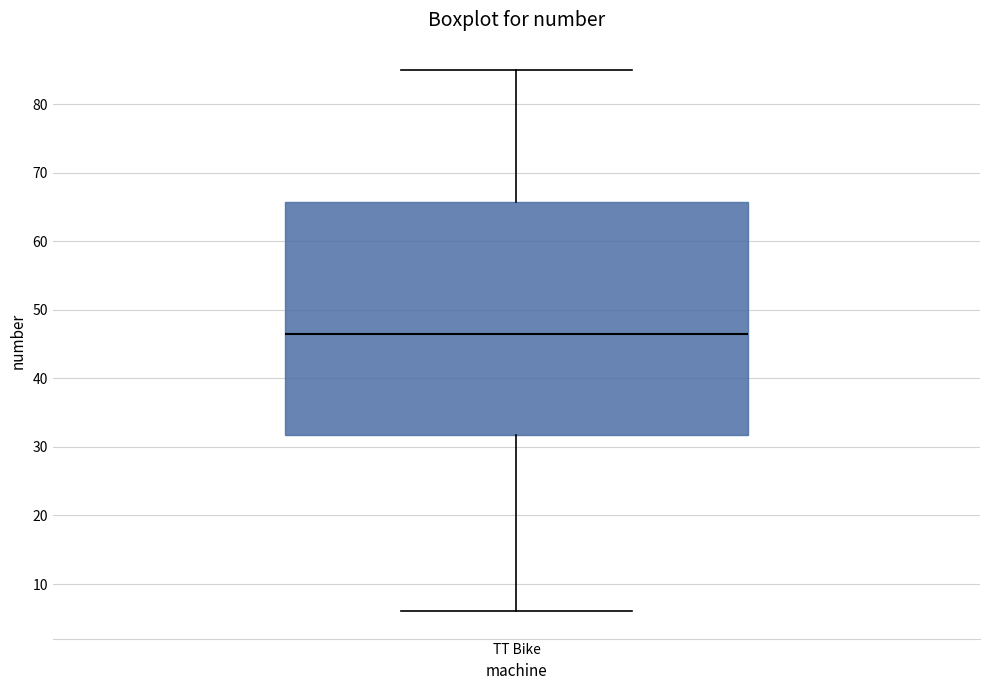

Read this box plot against the y-axis: the position of the median line, the range covered by the box, and the ends of both whiskers. The values are not printed on the chart, so give them approximately, as read against the axis.

median 47, box 32 to 66, whiskers 6 to 85